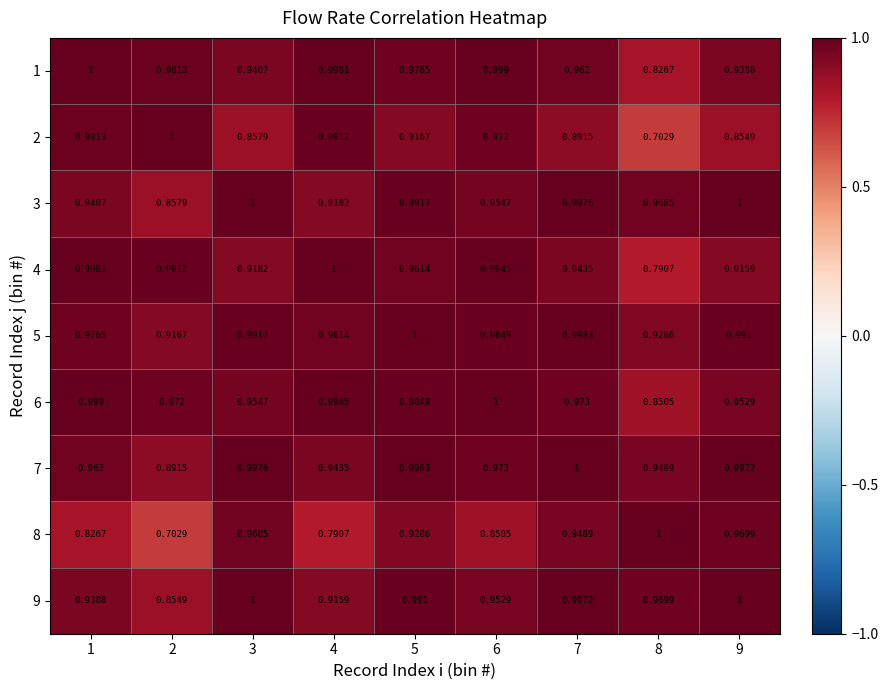

How many categories are shown in the chart?

9